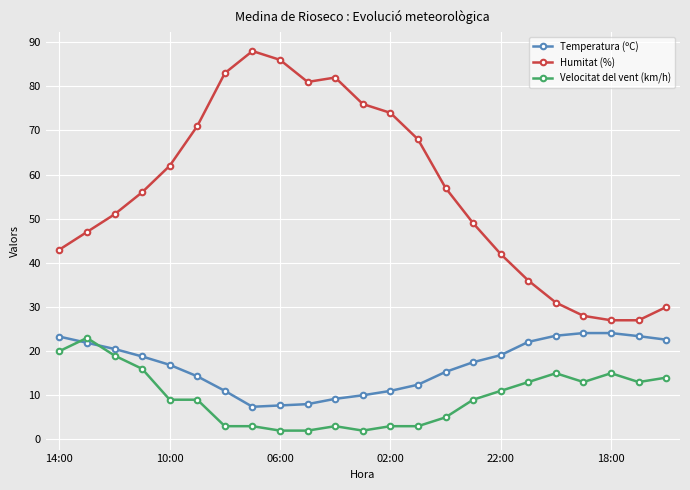

What are all the series names shown in the legend?

Temperatura (ºC), Humitat (%), Velocitat del vent (km/h)